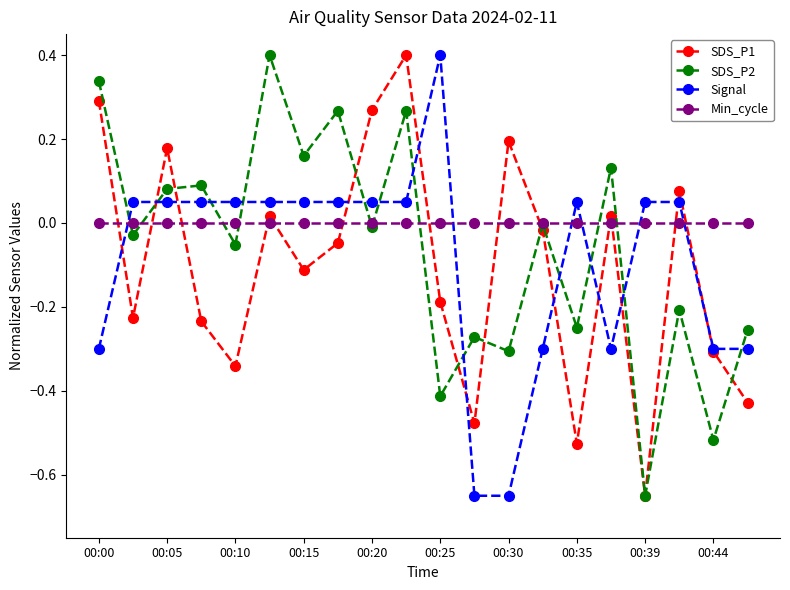

What is the greatest value displayed?

0.4